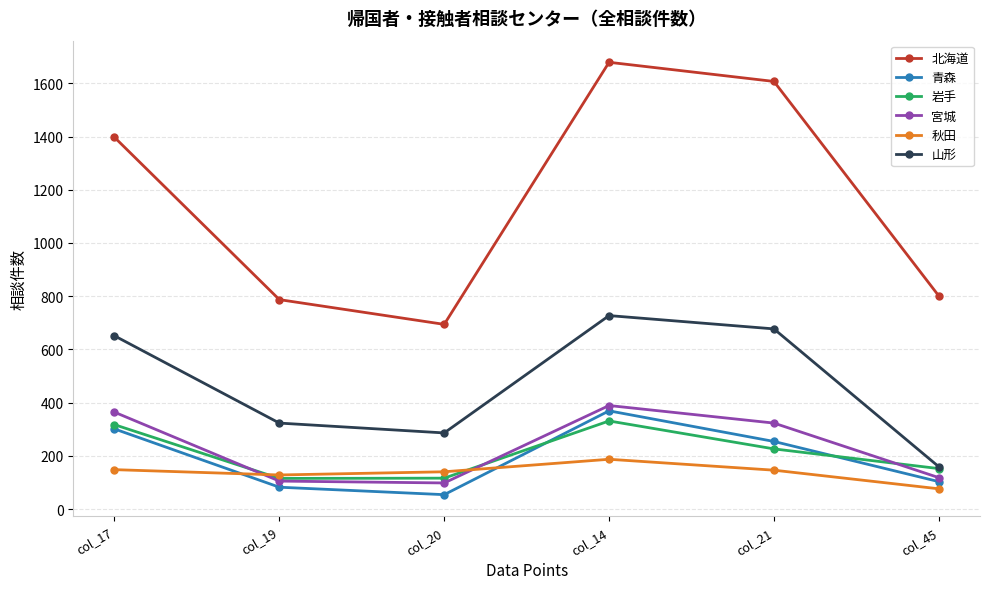

What is the total value across all series at col_45?

1409